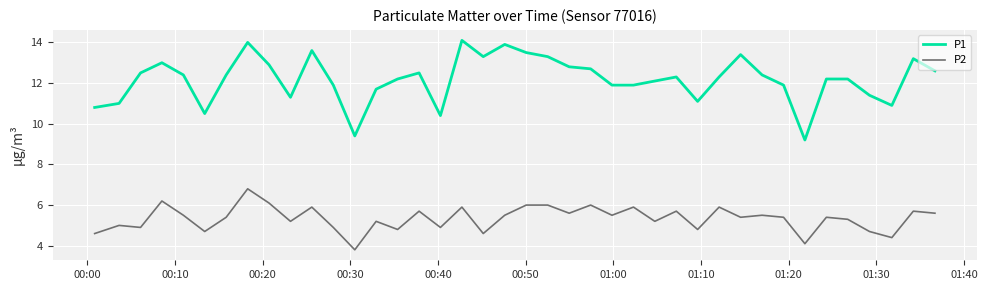

What is the minimum value for P2?

3.8